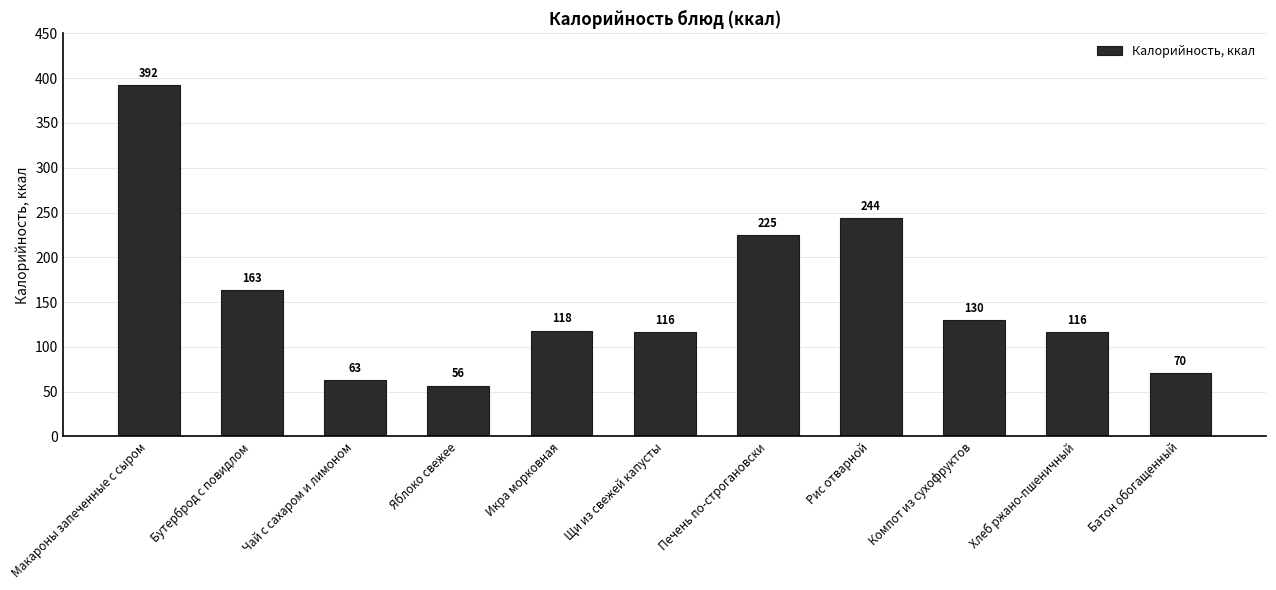

What is the label of the 8th bar from the right?

Яблоко свежее